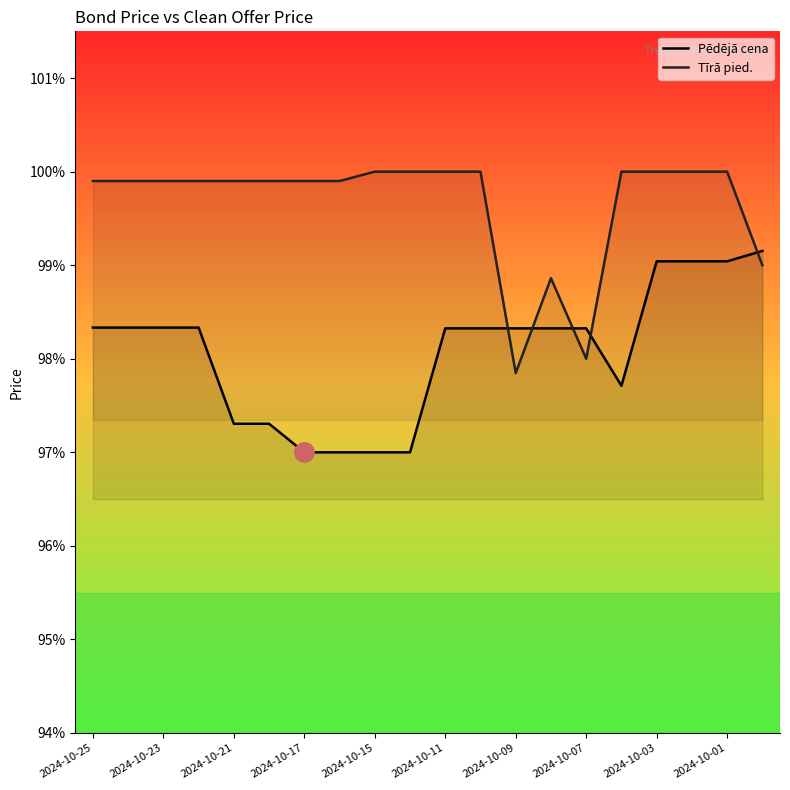

How many times do Pēdējā cena and Tīrā pied. cross each other?

5